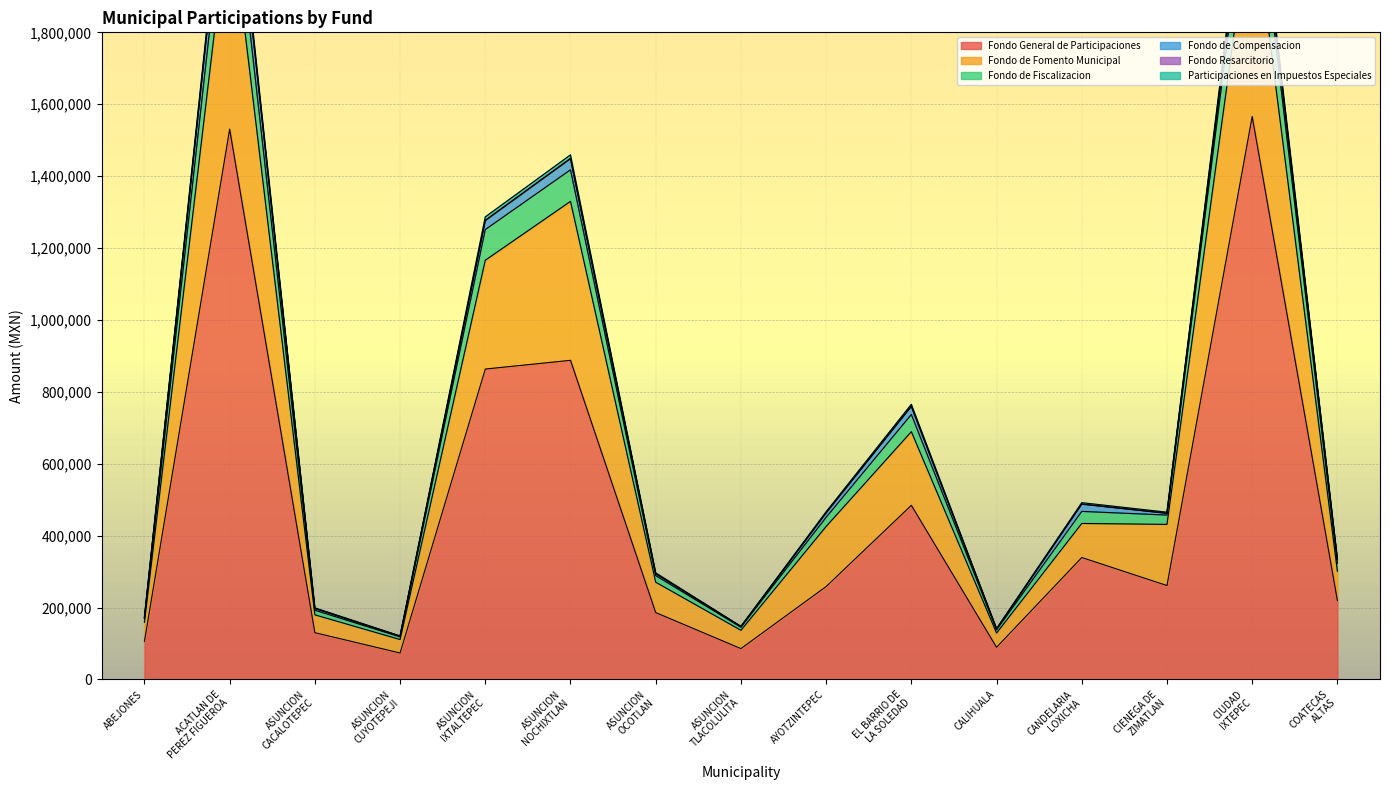

Is the value of Participaciones en Impuestos Especiales at CANDELARIA
LOXICHA greater than the value of Fondo Resarcitorio at CALIHUALA?

Yes